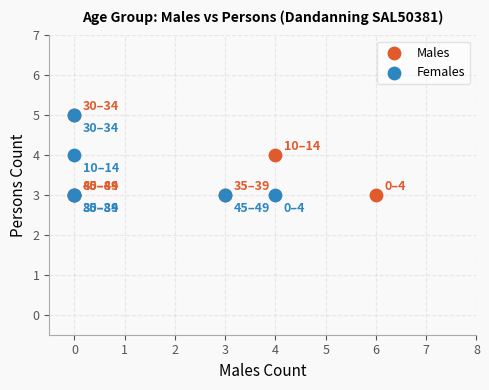

What are all the series names shown in the legend?

Males, Females